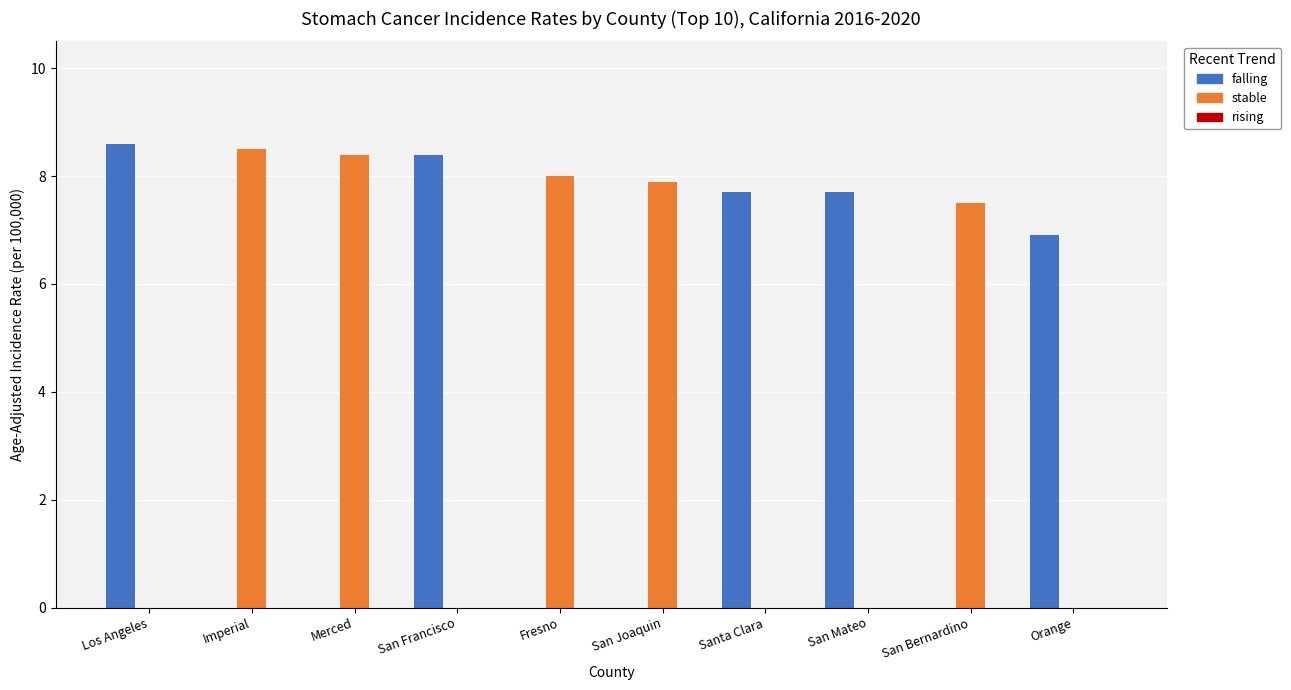

Where is falling nearest to the value 4?

Orange